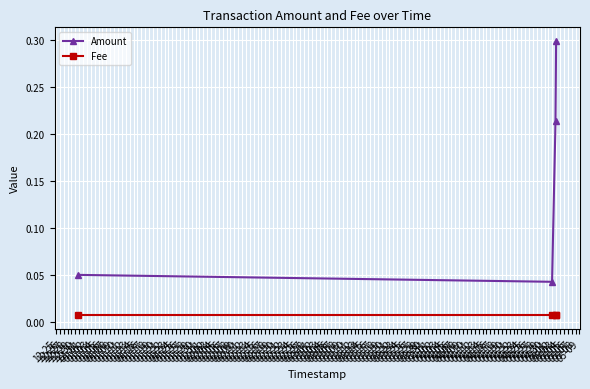

True or false: Amount and Fee intersect in this chart.

False